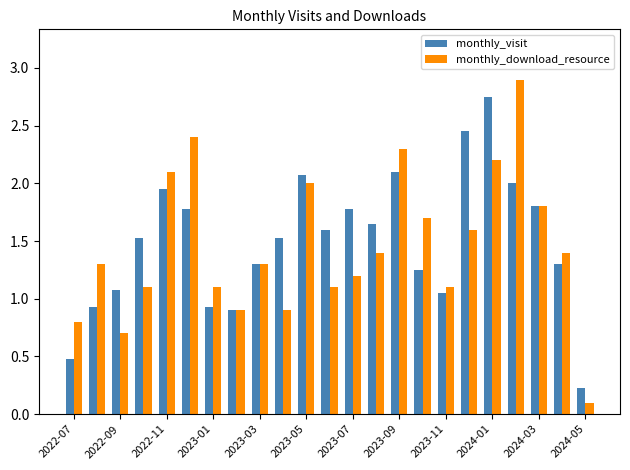

List the series in order of their peak value, highest first.

monthly_download_resource, monthly_visit